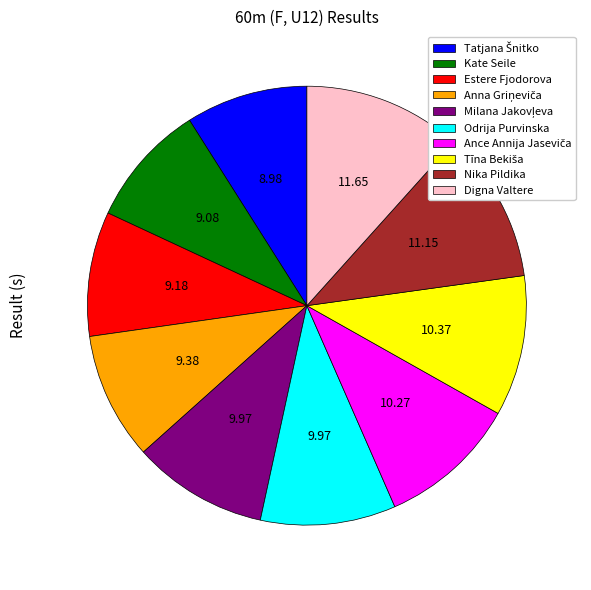

Is there any slice that represents more than half of the pie?

No